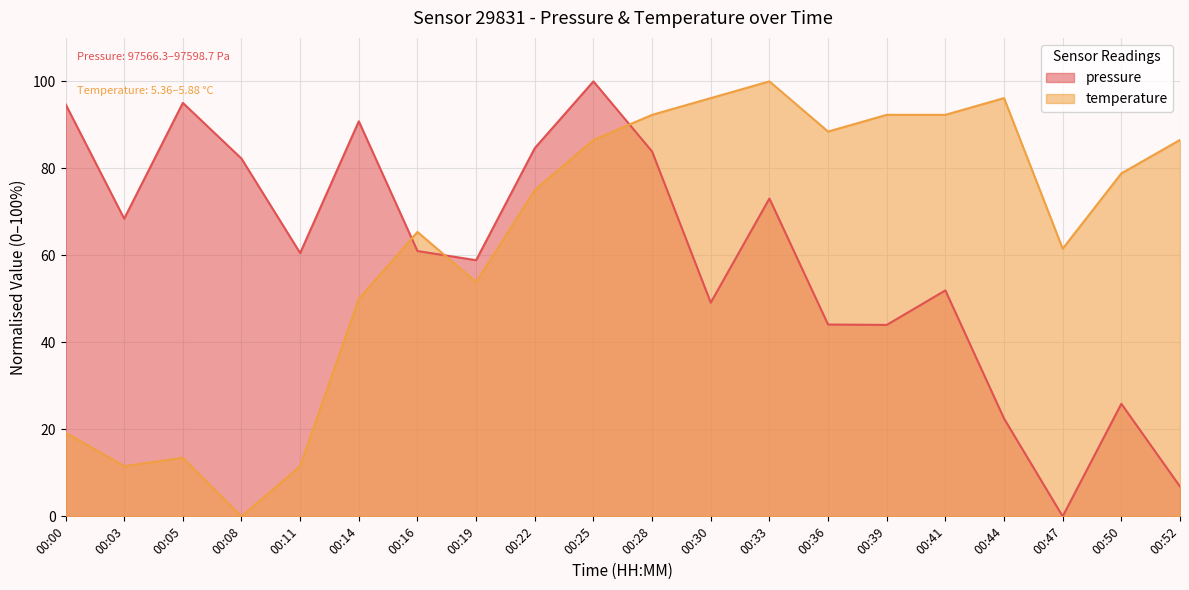

Which series has the largest total across all categories?

temperature